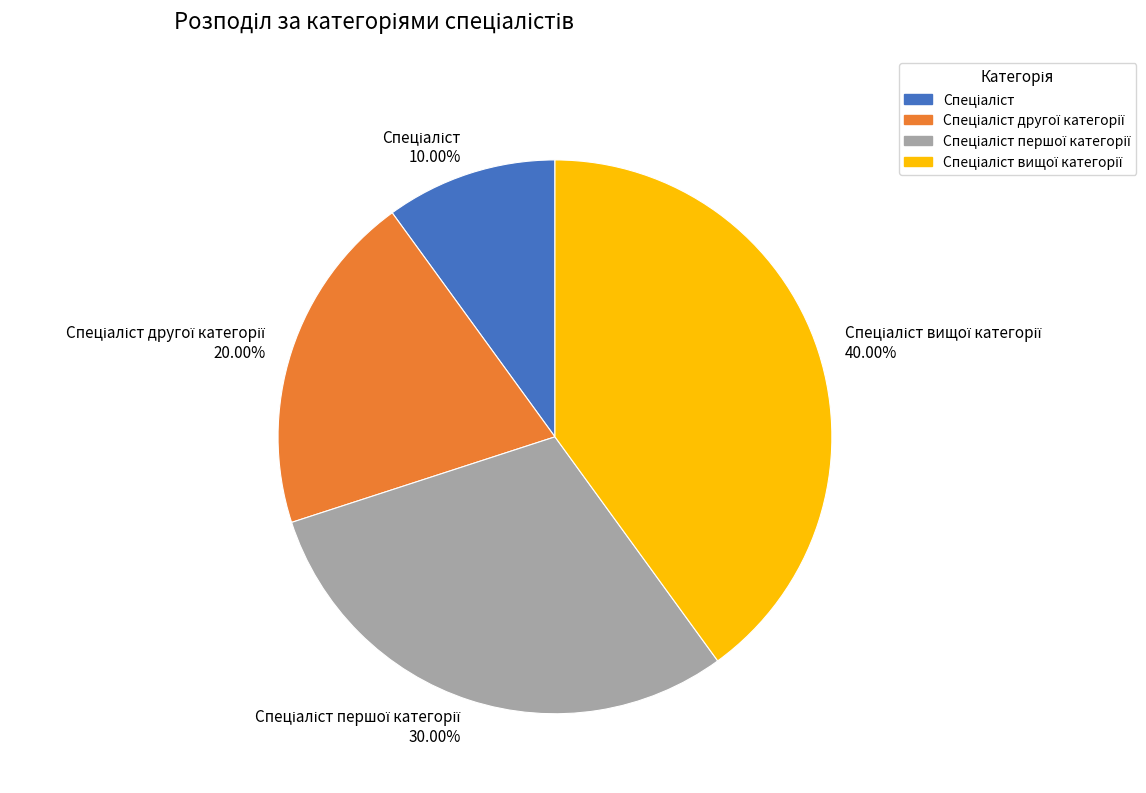

Does any single category account for the majority?

No